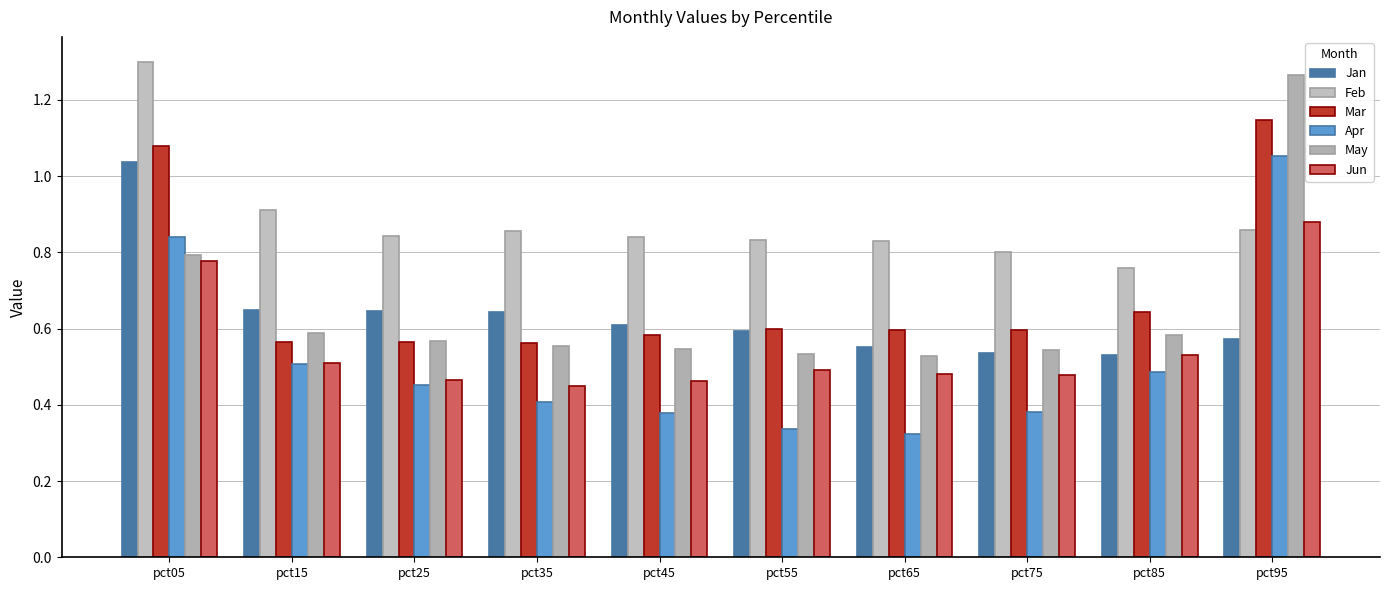

At which category is the sum across all series the highest?

pct05